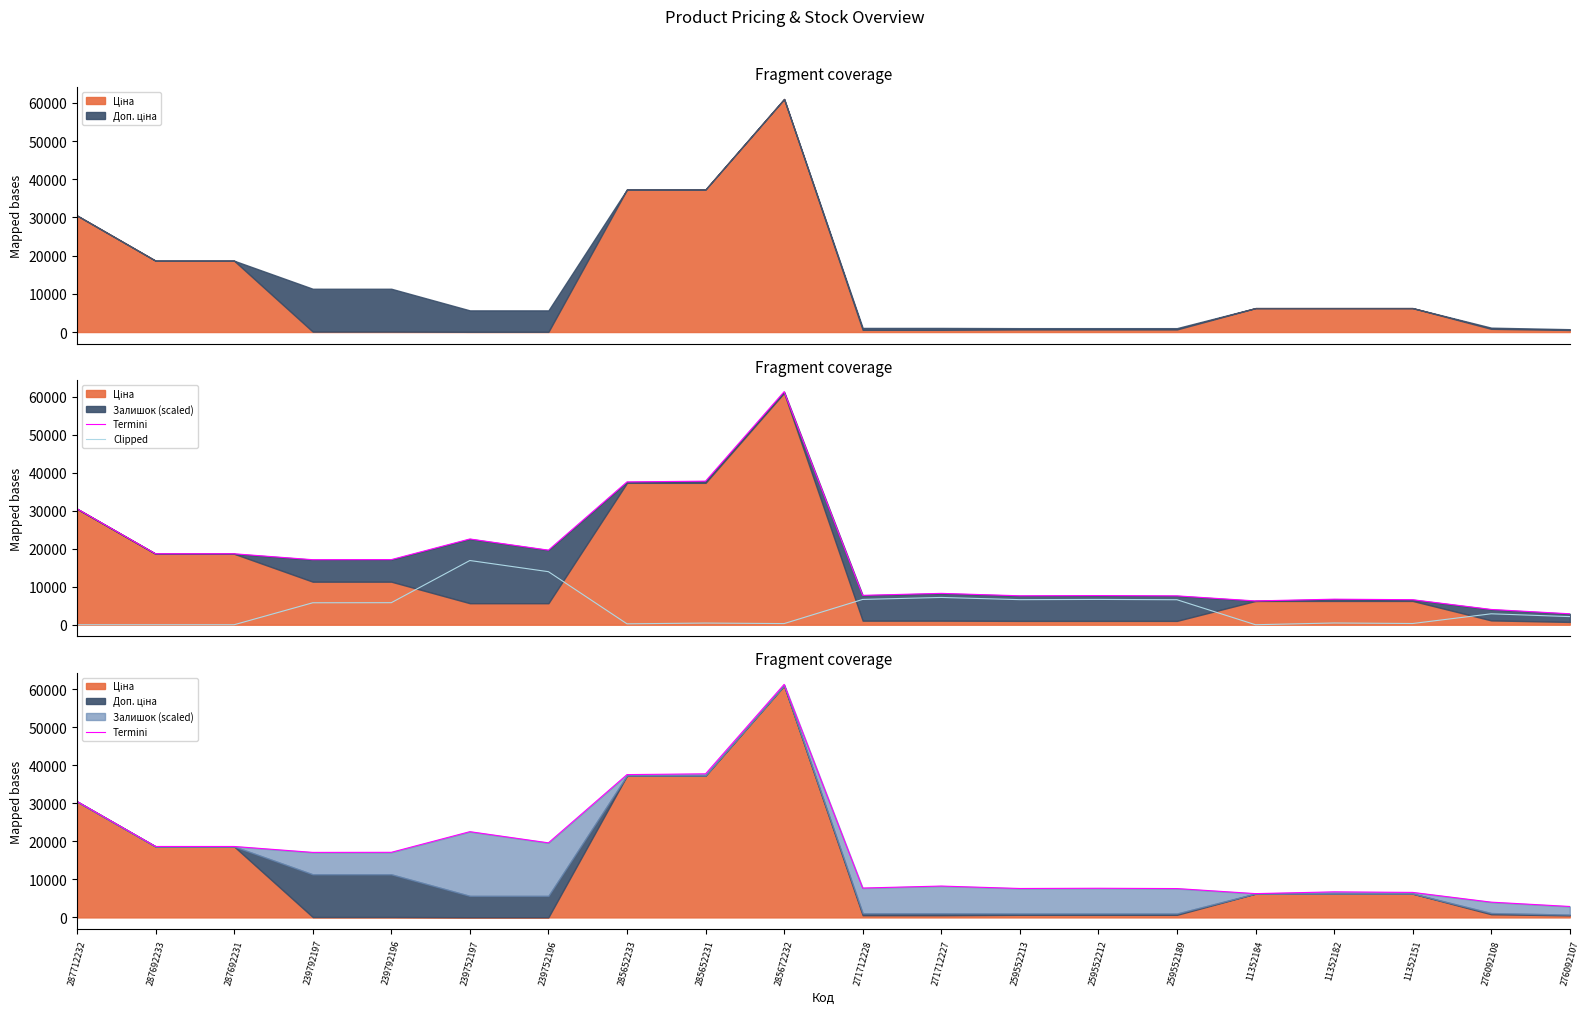

What is the label of the 2nd point from the left?

287692233